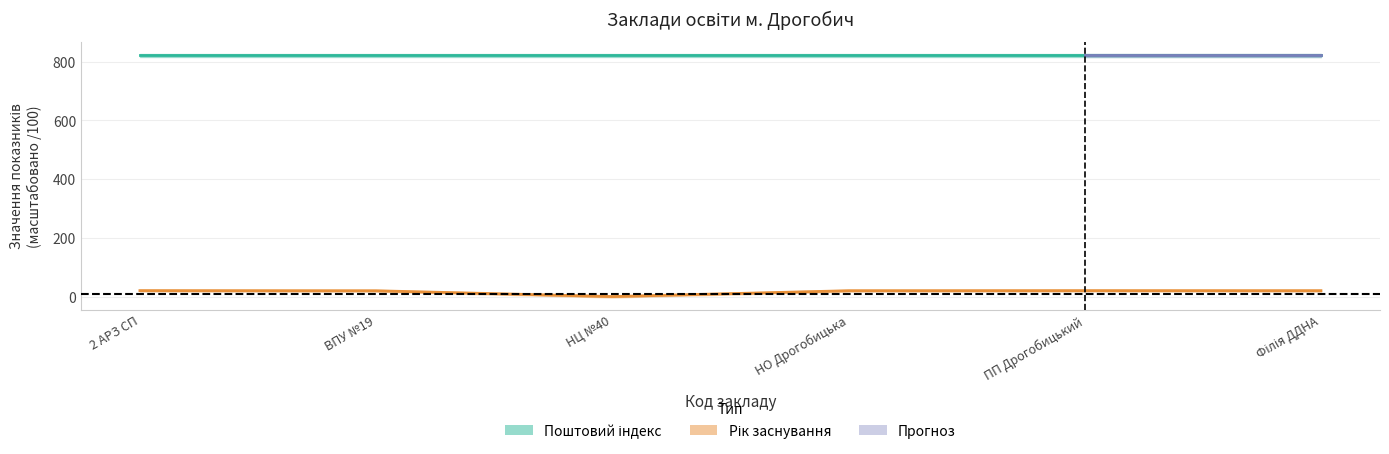

List the series in order of their overall mean, lowest first.

Рік заснування, Поштовий індекс